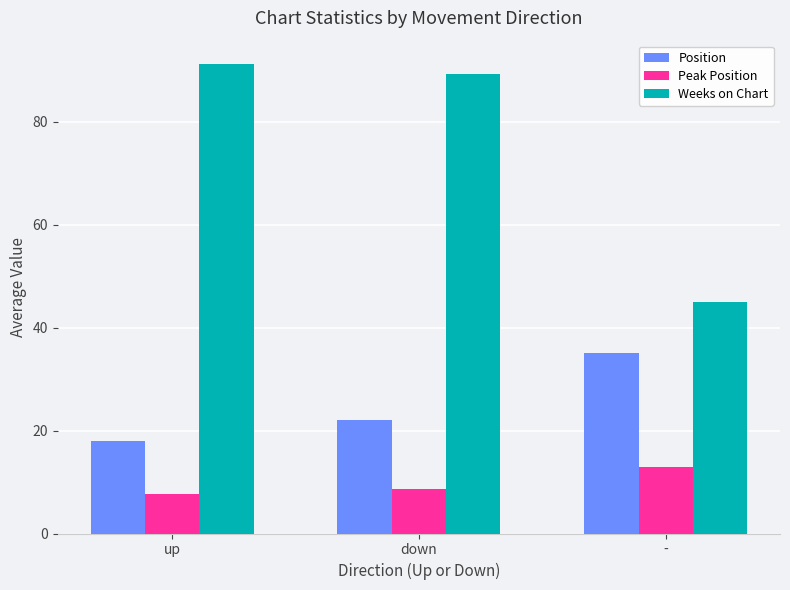

What is the label of the 2nd bar from the left?

down